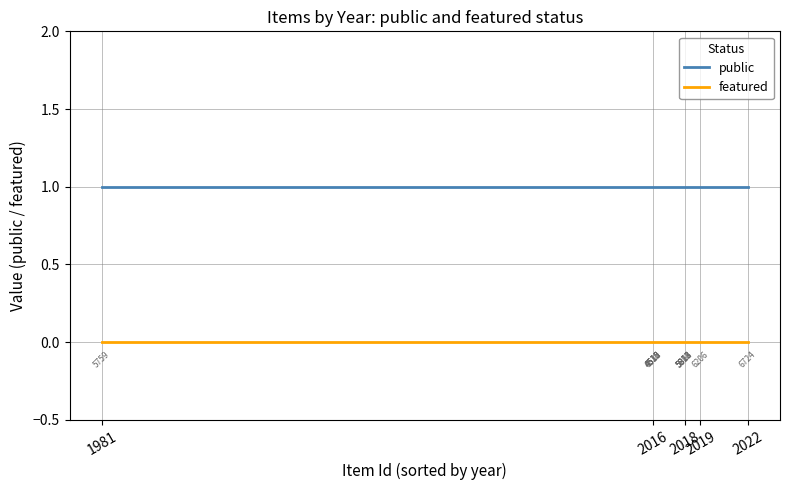

Which series has the largest total across all categories?

public